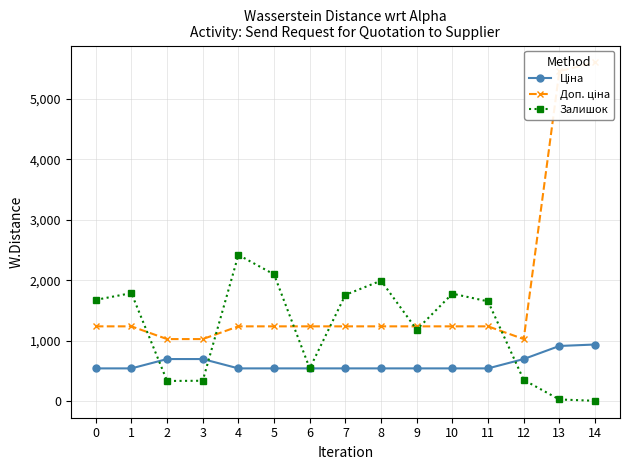

What is the value of the Доп. ціна point at the 2nd from the left?

1235.4